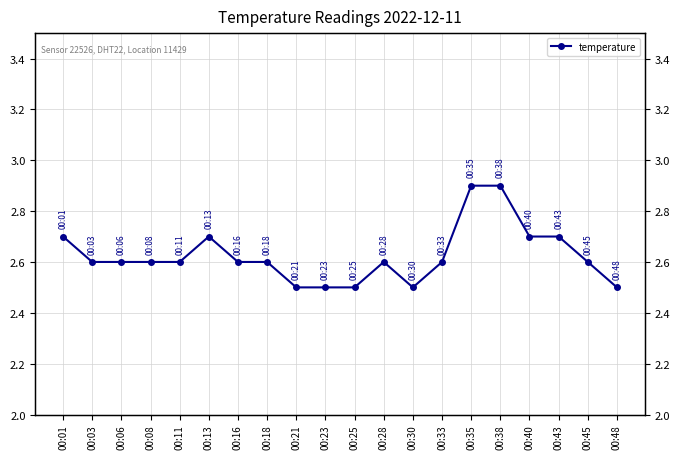

What is the greatest value displayed?

2.9